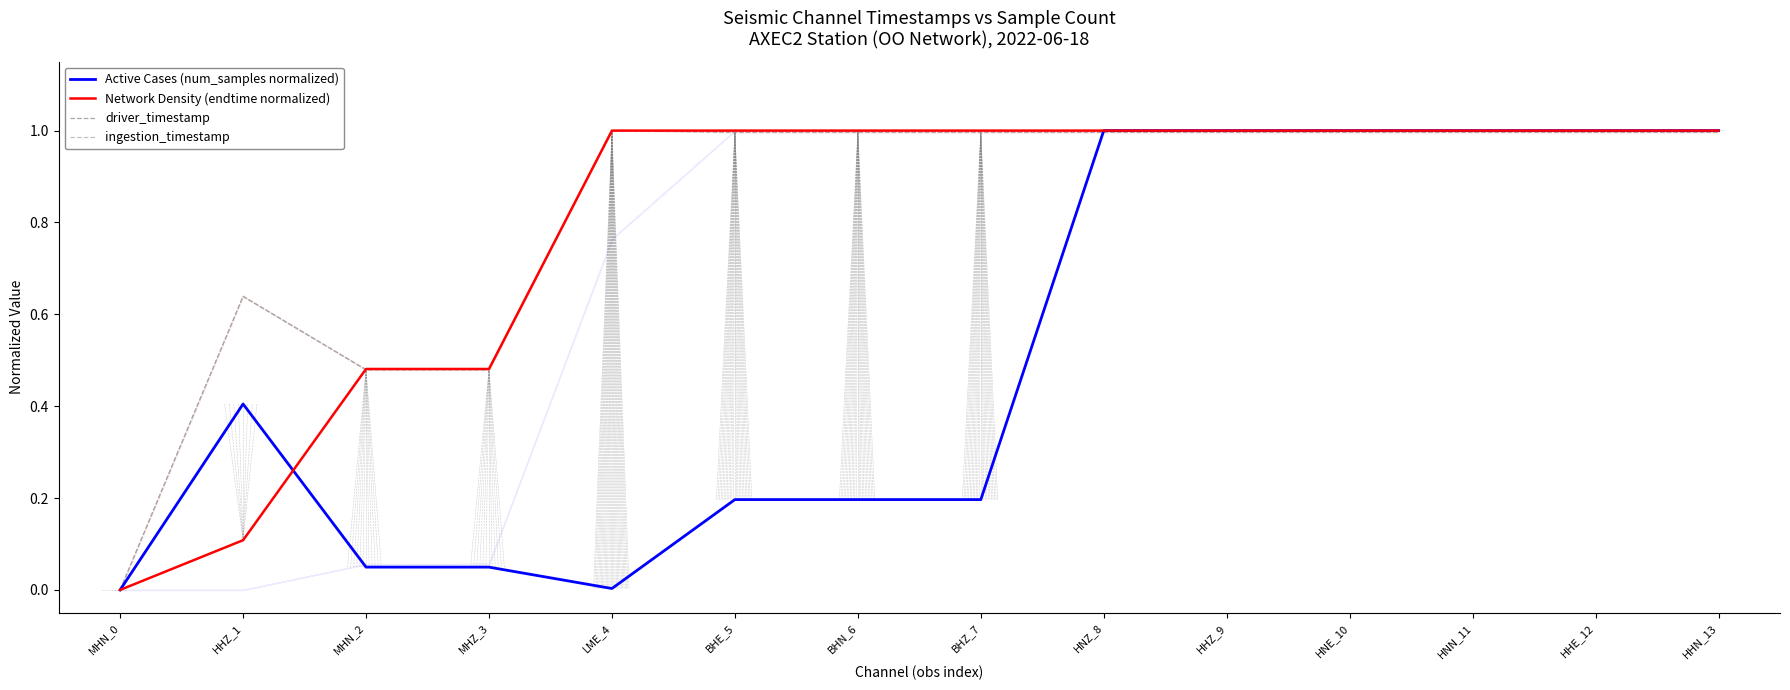

List the series in order of their peak value, lowest first.

Active Cases (num_samples normalized), Network Density (endtime normalized), driver_timestamp, ingestion_timestamp